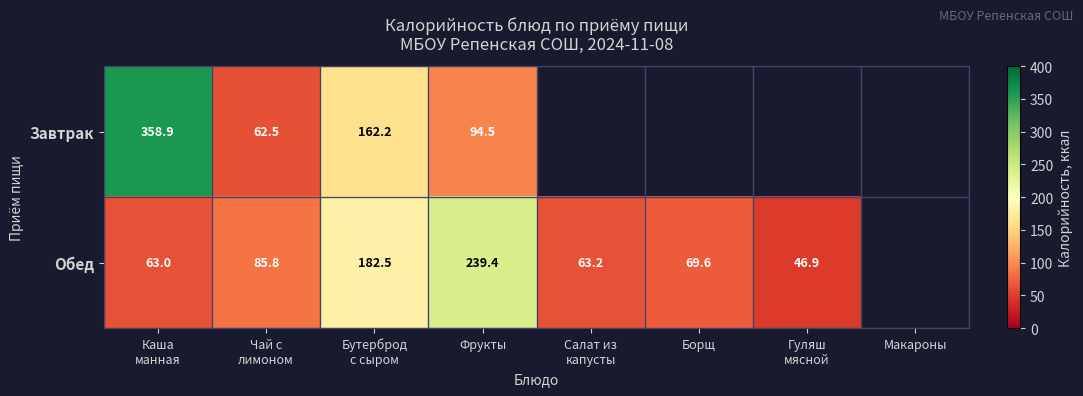

True or false: Завтрак has a value of 94.5 at Фрукты.

True